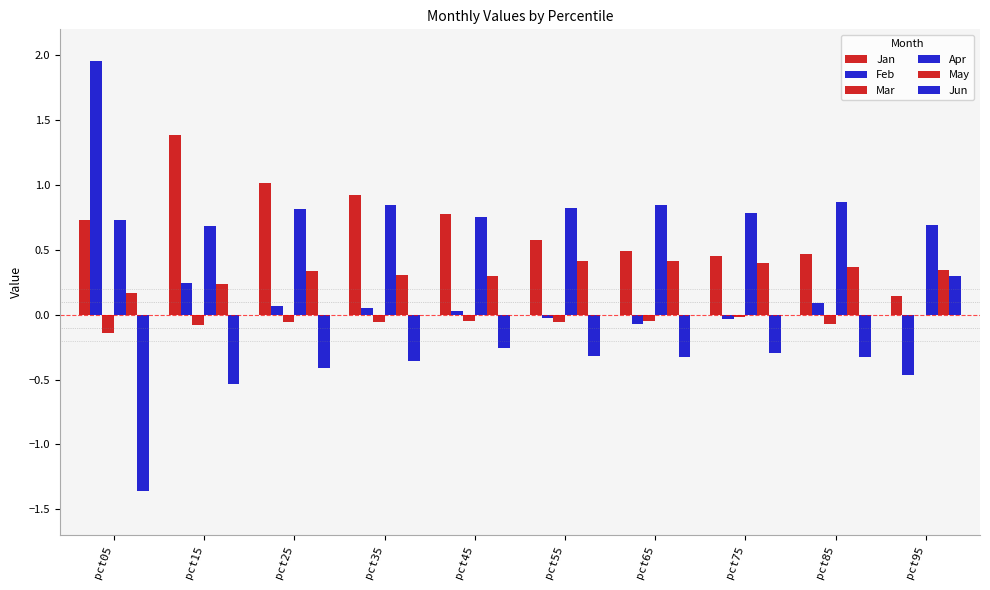

What is the sum of all Feb values?

1.8